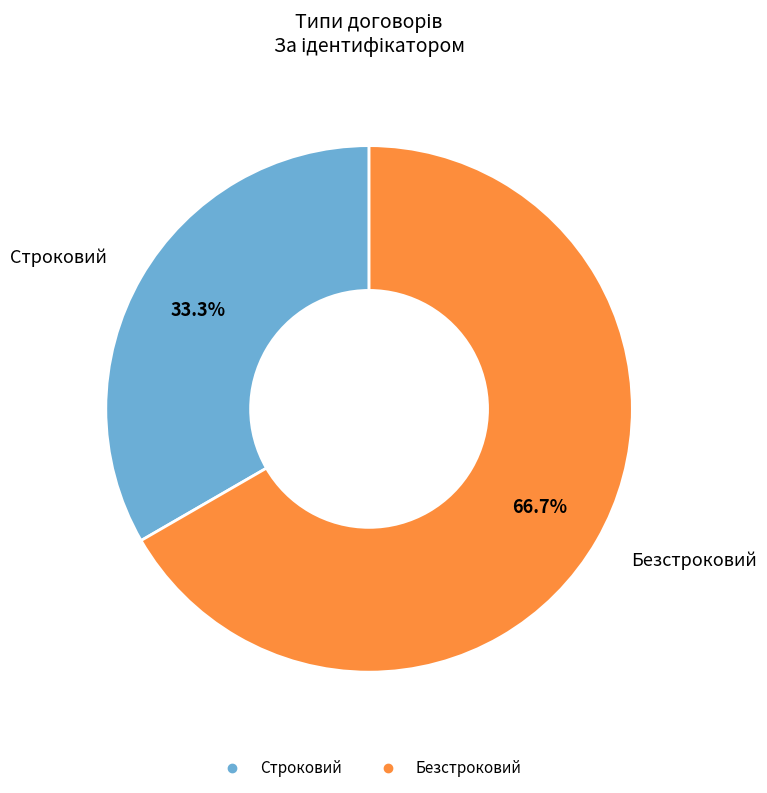

Is it true that Строковий is 22% of the pie?

False